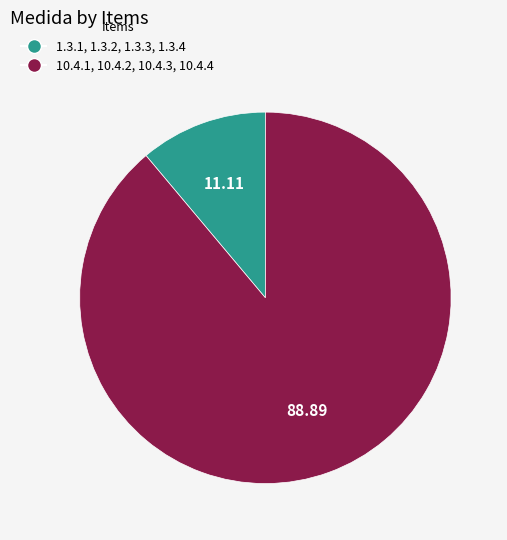

Does 10.4.1, 10.4.2, 10.4.3, 10.4.4 account for over 50% of the chart?

Yes